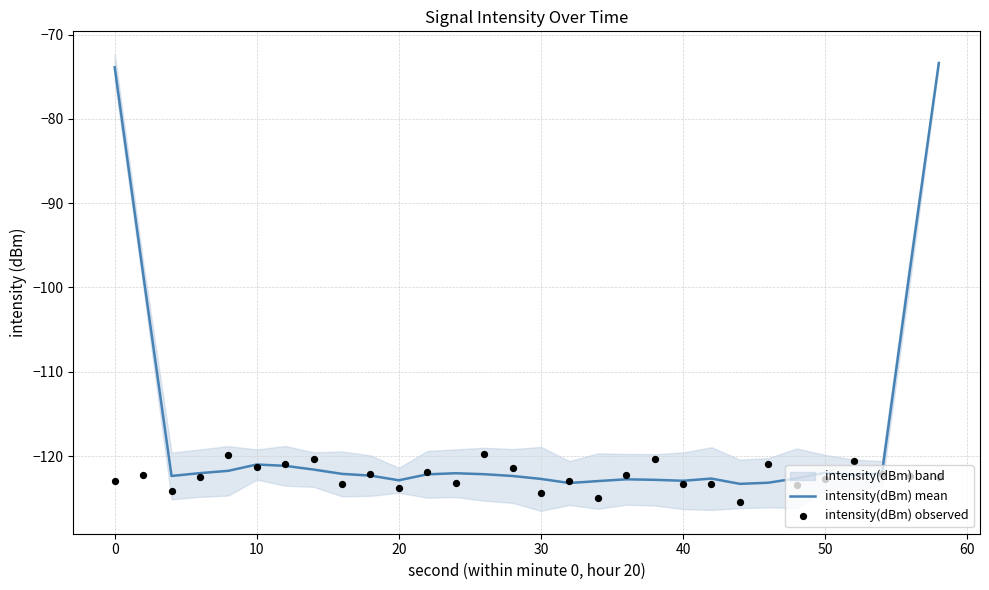

What is the minimum value for intensity(dBm) mean?

-123.3